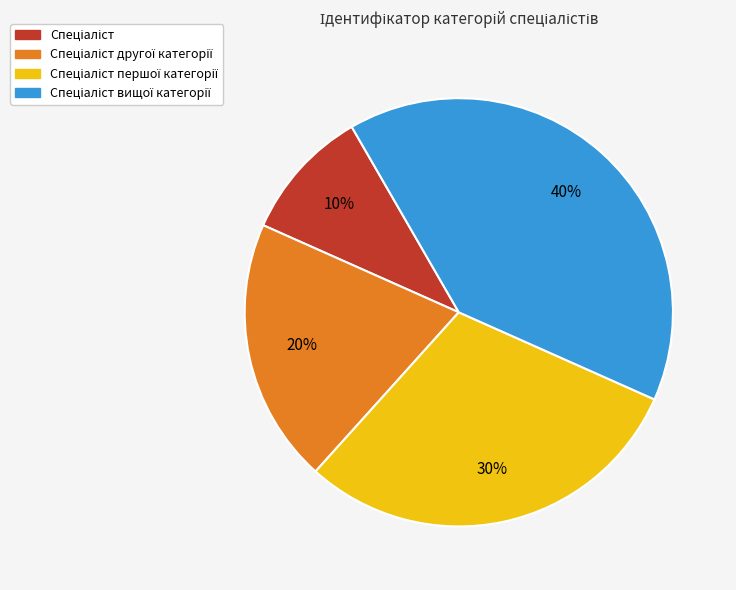

To the nearest percent, what is the average slice percentage?

25%